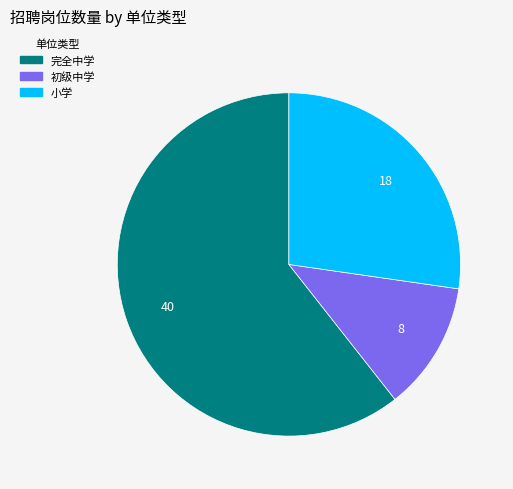

What is the largest slice in the pie chart?

完全中学